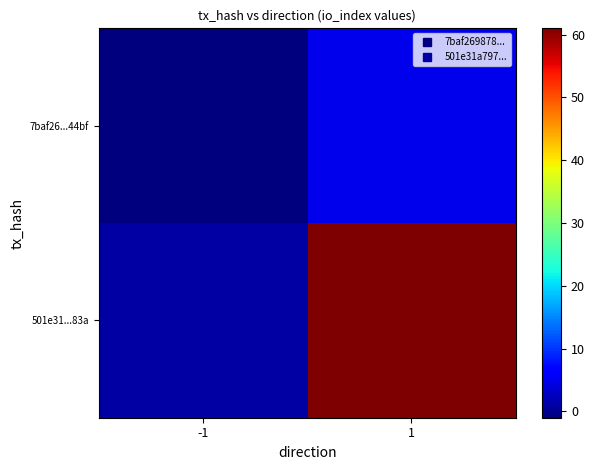

Reading left to right, transcribe all the data shown in this chart.

7baf26...44bf: -1=-1	1=5
501e31...83a: -1=1	1=61